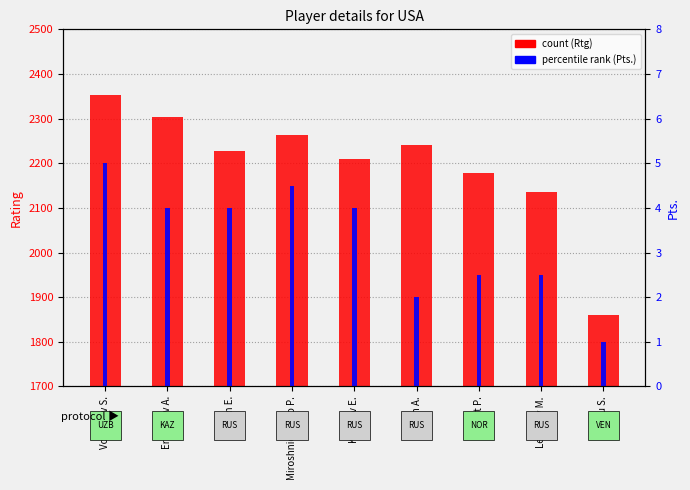

What is the sum of the percentile rank (Pts.) values at Royset P. and Erzhanov A.?

6.5